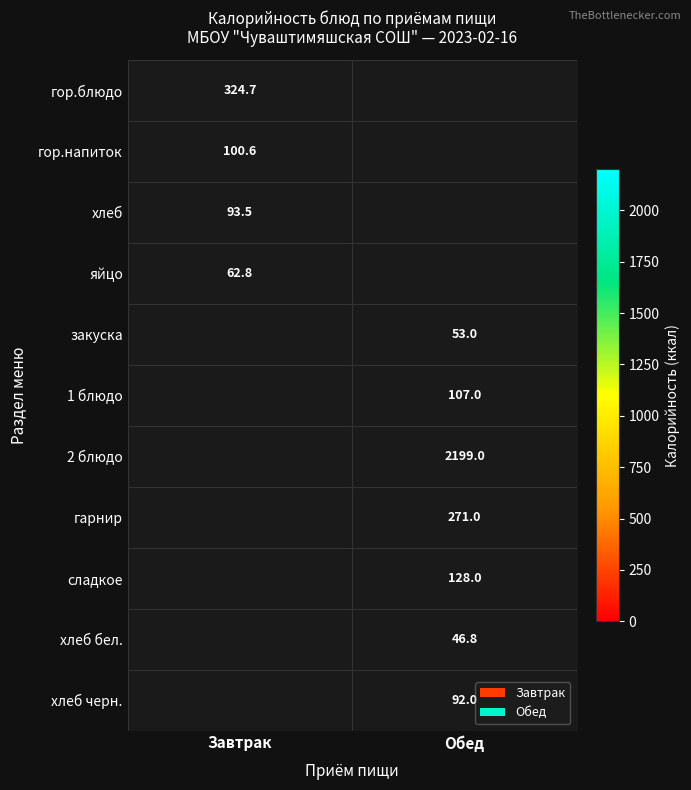

What is the greatest value displayed?

2199.0